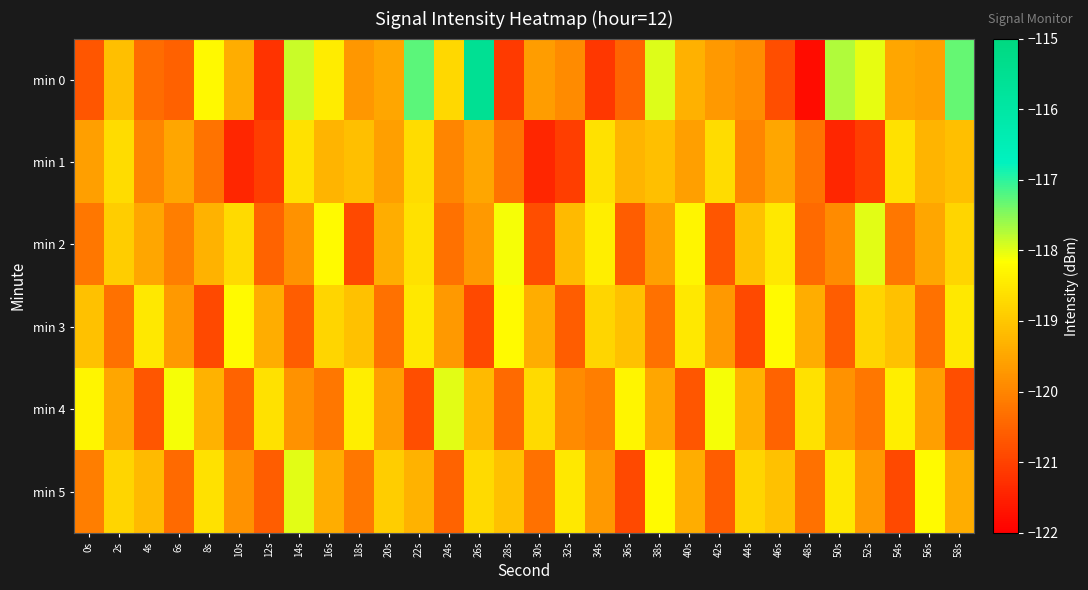

Which series changed the most between 2s and 52s?

min 1